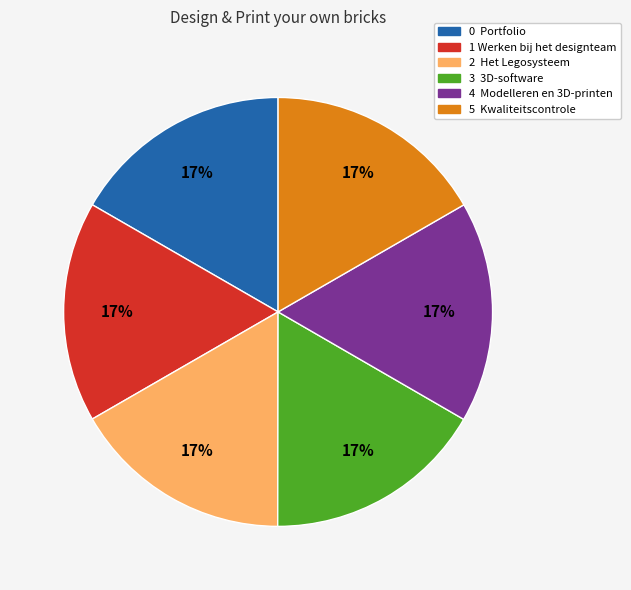

Does any single category account for the majority?

No